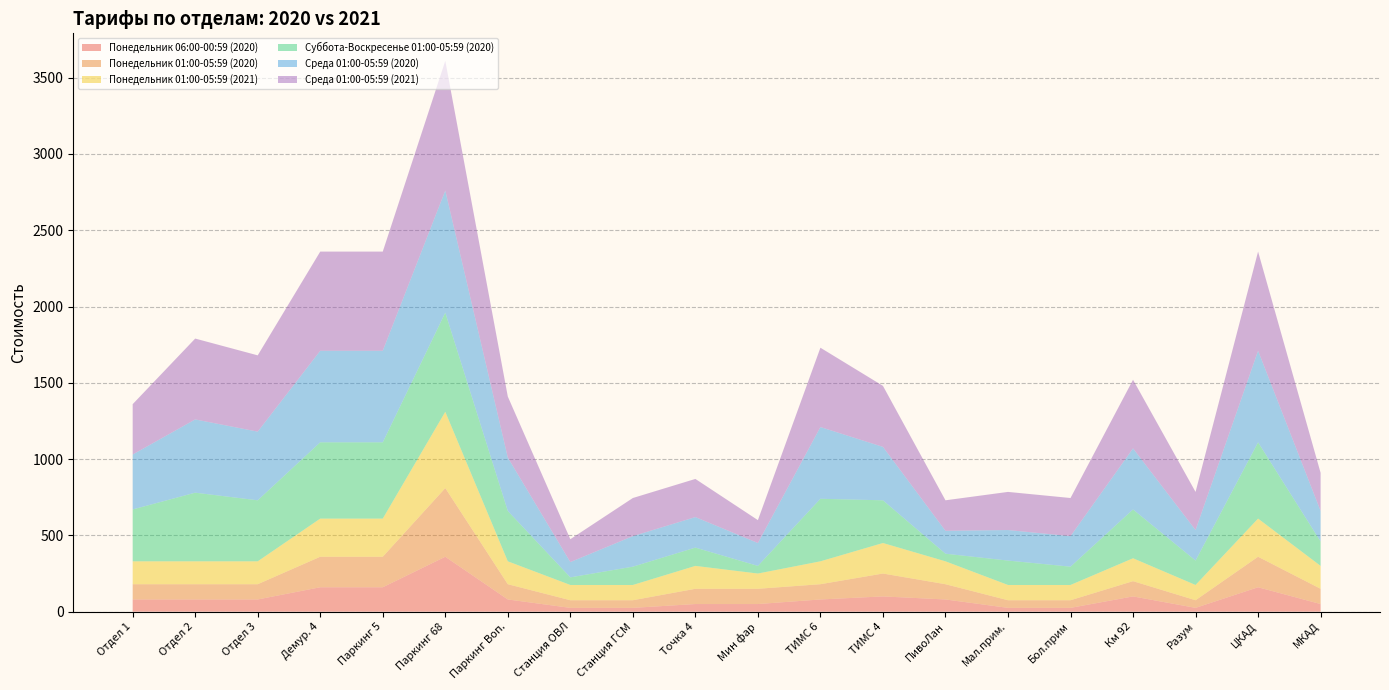

Reading left to right, list all the values displayed in this chart.

Понедельник 01:00-05:59 (2020): Отдел 1=100	Отдел 2=100	Отдел 3=100	Демур. 4=200	Паркинг 5=200	Паркинг 68=450	Паркинг Воп.=100	Станция ОВЛ=50	Станция ГСМ=50	Точка 4=100	Мин фар=100	ТИМС 6=100	ТИМС 4=150	ПивоЛан=100	Мал.прим.=50	Бол.прим=50	Км 92=100	Разум=50	ЦКАД=200	МКАД=100
Понедельник 06:00-00:59 (2020): Отдел 1=80	Отдел 2=80	Отдел 3=80	Демур. 4=160	Паркинг 5=160	Паркинг 68=360	Паркинг Воп.=80	Станция ОВЛ=25	Станция ГСМ=25	Точка 4=50	Мин фар=50	ТИМС 6=80	ТИМС 4=100	ПивоЛан=80	Мал.прим.=25	Бол.прим=25	Км 92=100	Разум=25	ЦКАД=160	МКАД=50
Понедельник 01:00-05:59 (2021): Отдел 1=150	Отдел 2=150	Отдел 3=150	Демур. 4=250	Паркинг 5=250	Паркинг 68=500	Паркинг Воп.=150	Станция ОВЛ=100	Станция ГСМ=100	Точка 4=150	Мин фар=100	ТИМС 6=150	ТИМС 4=200	ПивоЛан=150	Мал.прим.=100	Бол.прим=100	Км 92=150	Разум=100	ЦКАД=250	МКАД=150
Среда 01:00-05:59 (2020): Отдел 1=360	Отдел 2=480	Отдел 3=450	Демур. 4=600	Паркинг 5=600	Паркинг 68=800	Паркинг Воп.=350	Станция ОВЛ=100	Станция ГСМ=200	Точка 4=200	Мин фар=150	ТИМС 6=470	ТИМС 4=350	ПивоЛан=150	Мал.прим.=200	Бол.прим=200	Км 92=400	Разум=200	ЦКАД=600	МКАД=200
Среда 01:00-05:59 (2021): Отдел 1=330	Отдел 2=530	Отдел 3=500	Демур. 4=650	Паркинг 5=650	Паркинг 68=850	Паркинг Воп.=400	Станция ОВЛ=150	Станция ГСМ=250	Точка 4=250	Мин фар=150	ТИМС 6=520	ТИМС 4=400	ПивоЛан=200	Мал.прим.=250	Бол.прим=250	Км 92=450	Разум=250	ЦКАД=650	МКАД=250
Суббота-Воскресенье 01:00-05:59 (2020): Отдел 1=340	Отдел 2=450	Отдел 3=400	Демур. 4=500	Паркинг 5=500	Паркинг 68=650	Паркинг Воп.=330	Станция ОВЛ=50	Станция ГСМ=120	Точка 4=120	Мин фар=50	ТИМС 6=410	ТИМС 4=280	ПивоЛан=50	Мал.прим.=160	Бол.прим=120	Км 92=320	Разум=160	ЦКАД=500	МКАД=160